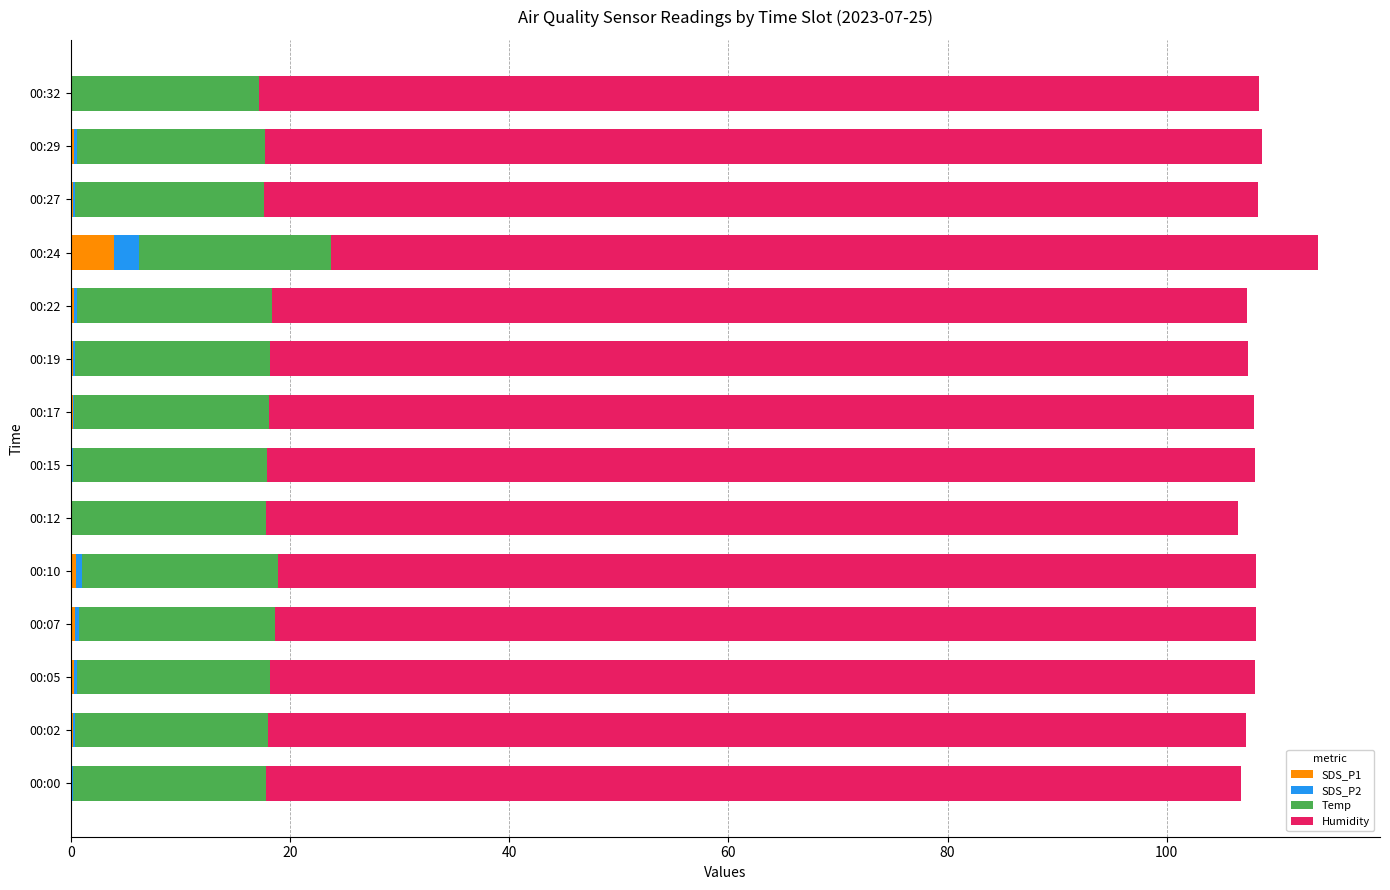

Which category has the highest value in the SDS_P1 series?

00:24